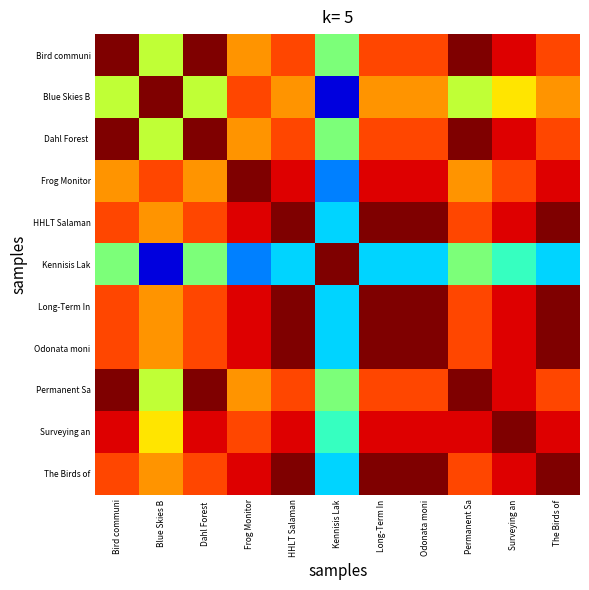

How many series are shown in this chart?

11